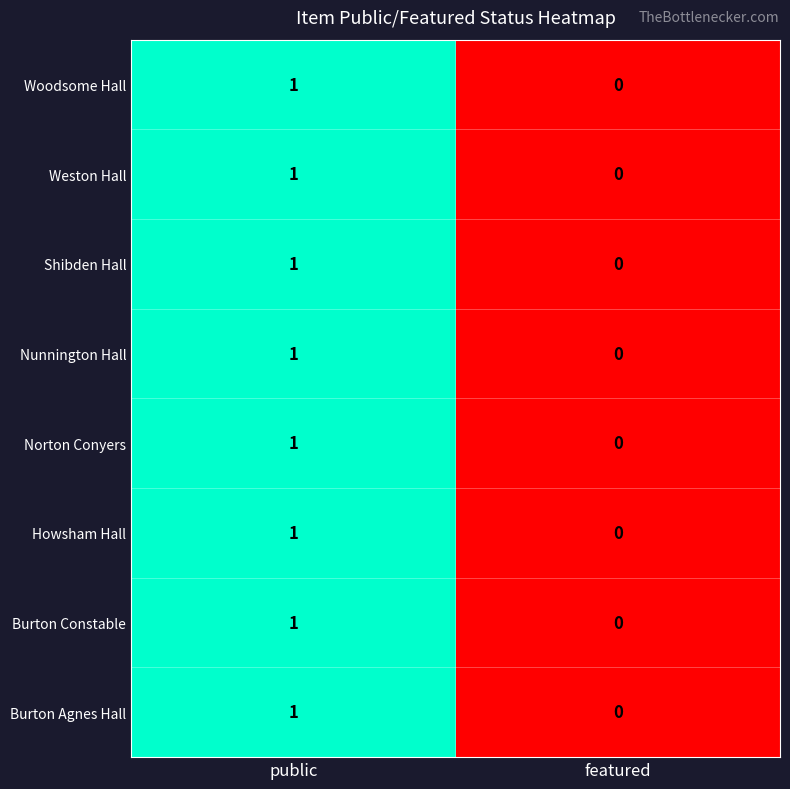

At which category is the sum across all series the highest?

public